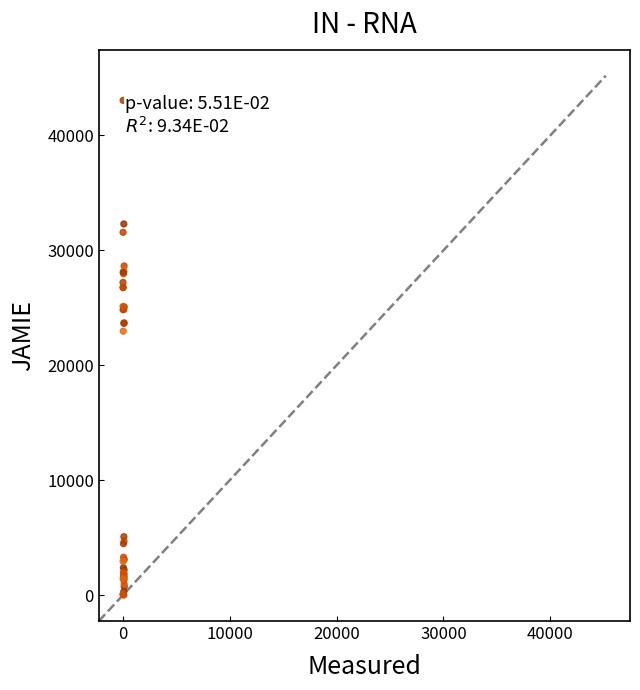

What Y value in the scatter plot is closest to 21526?

22967